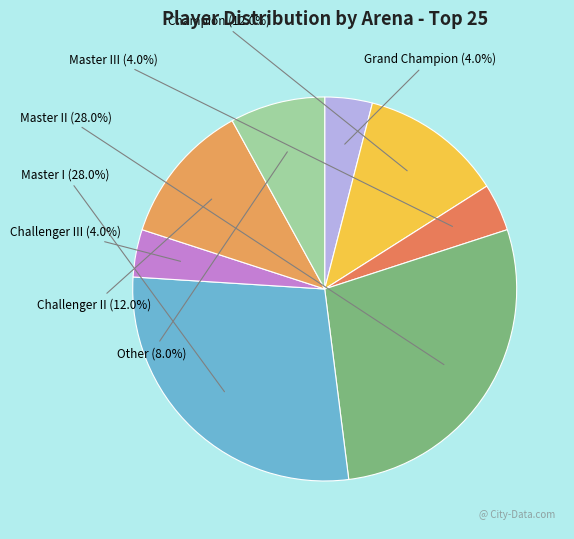

Rank the categories by value from lowest to highest.

Grand Champion, Master III, Challenger III, Other, Champion, Challenger II, Master II, Master I